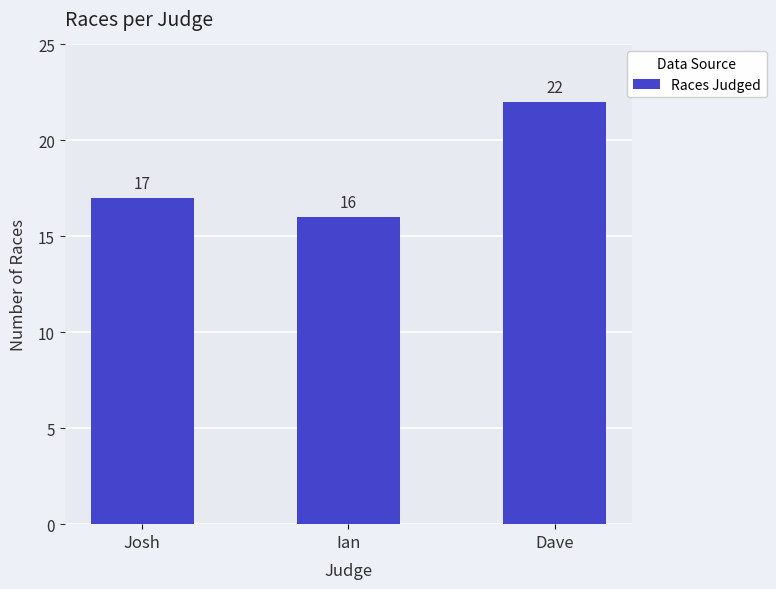

True or false: the data shows 17 at Josh.

True